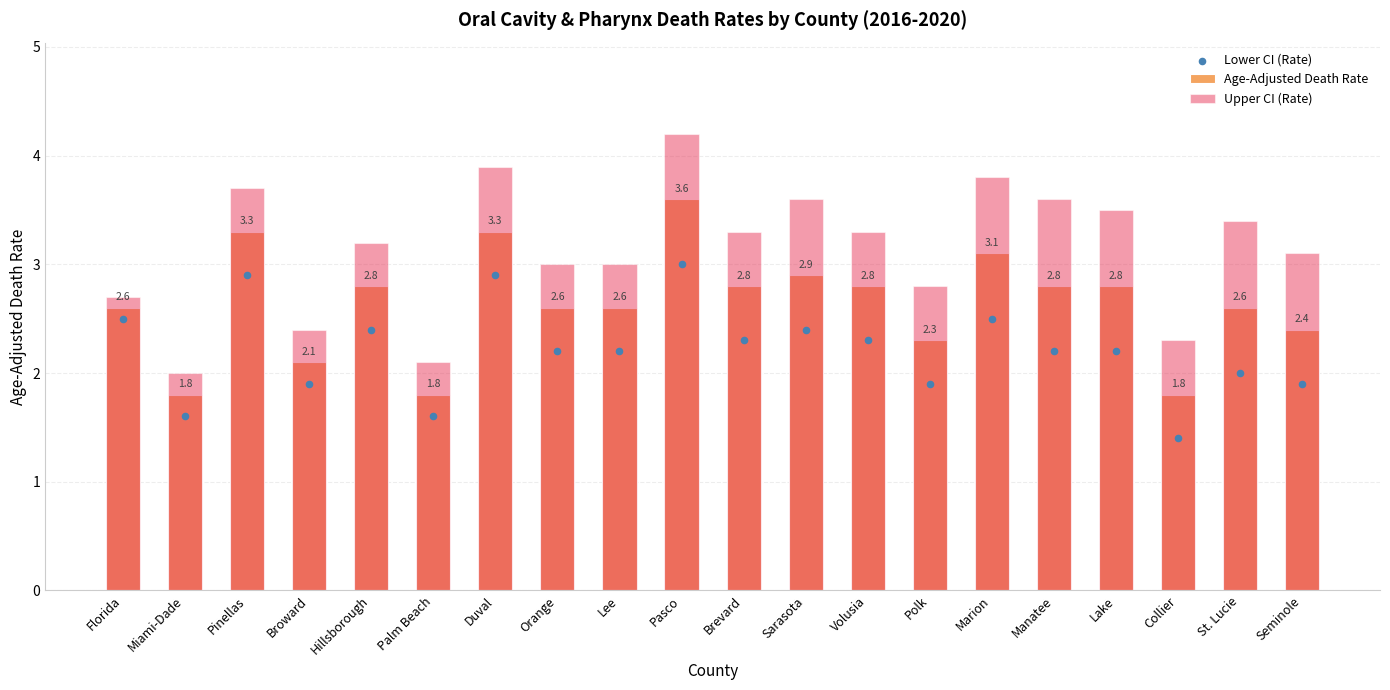

Which series has the largest Y range (max minus min)?

Upper CI (Rate)